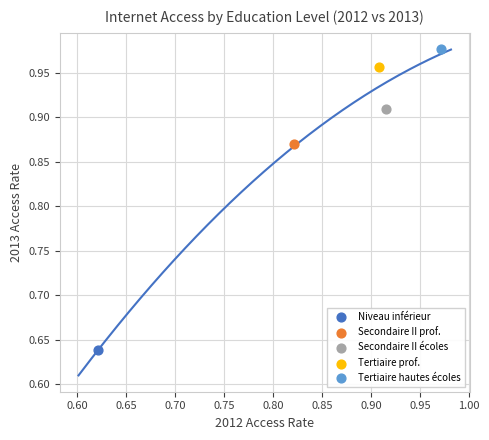

What are all the series names shown in the legend?

Niveau inférieur, Secondaire II prof., Secondaire II écoles, Tertiaire prof., Tertiaire hautes écoles